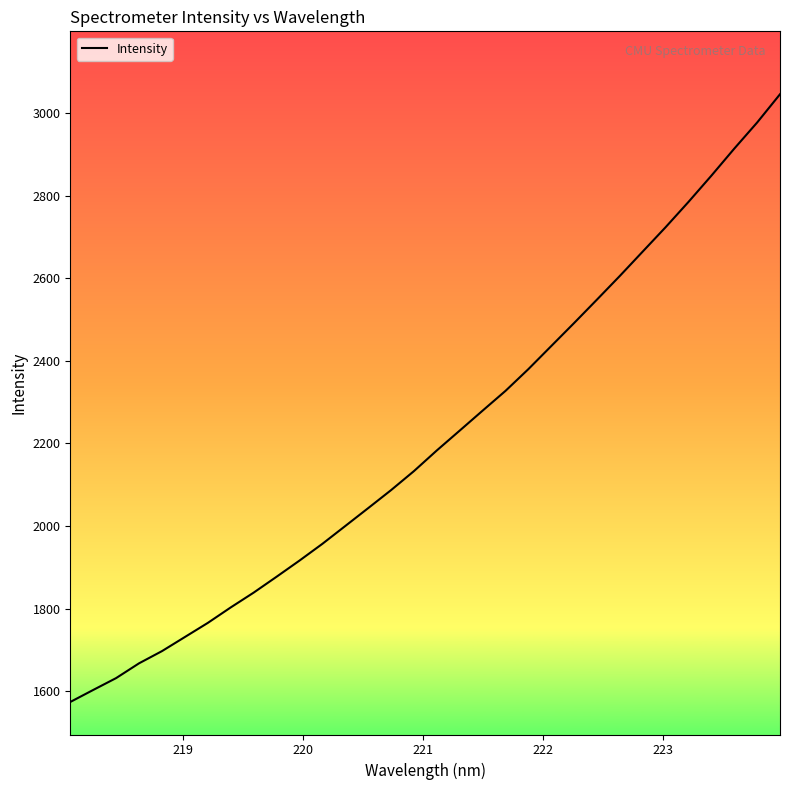

What is the minimum value shown in the chart?

1574.3